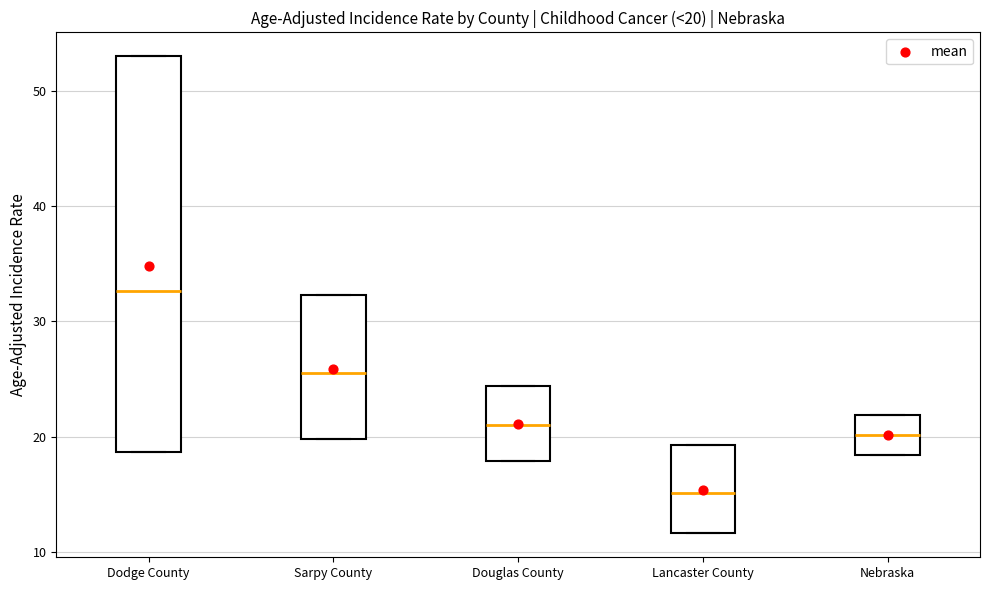

Which box has the lowest median line?

Lancaster County